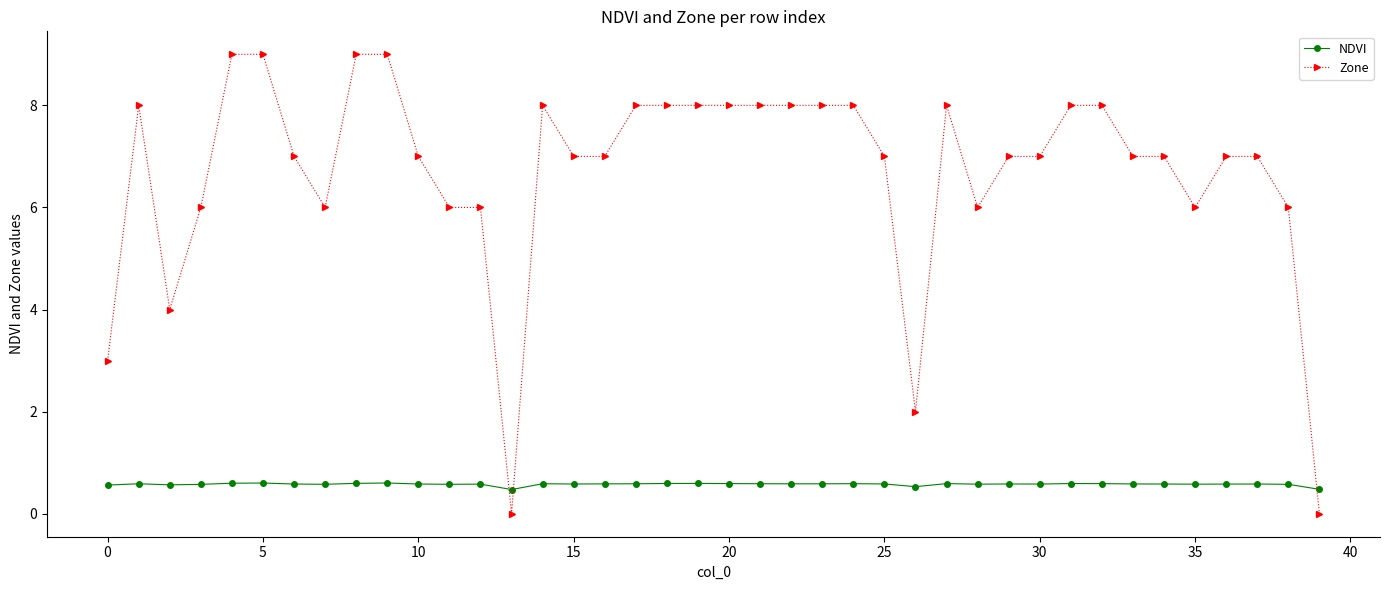

Which series has the largest total across all categories?

Zone